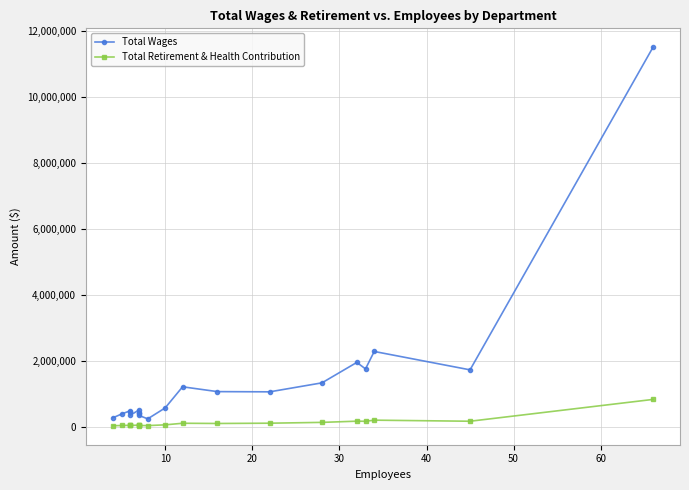

Rank the series by their maximum value, from lowest to highest.

Total Retirement & Health Contribution, Total Wages